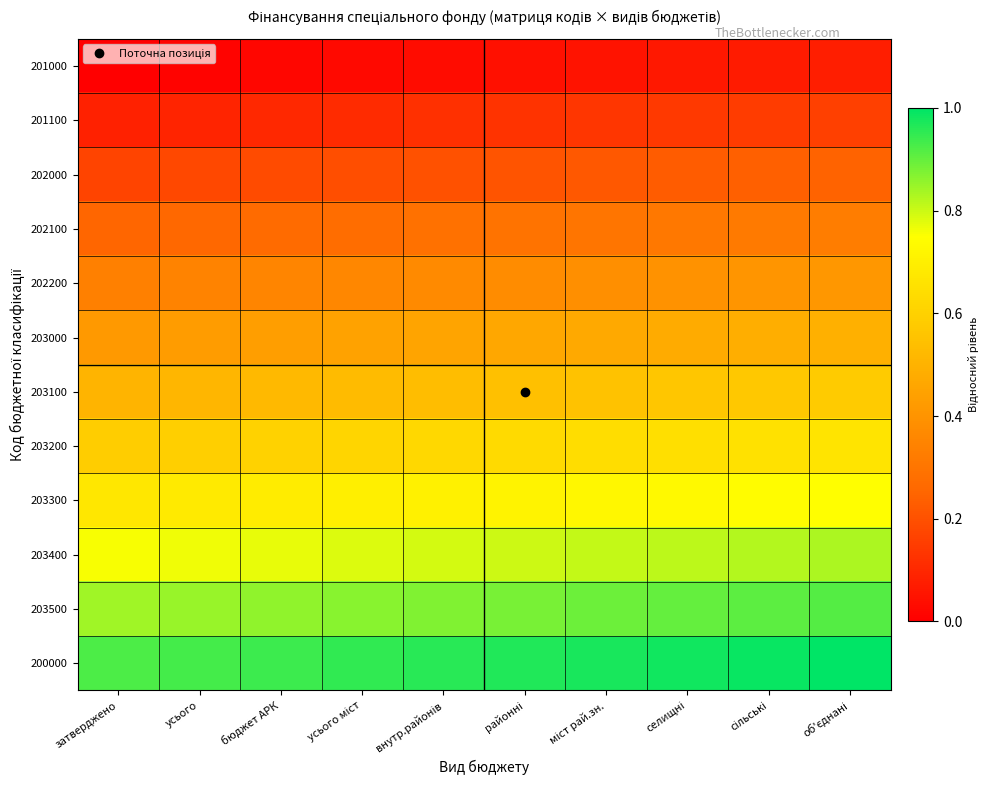

At which category is the sum across all series the highest?

об'єднані